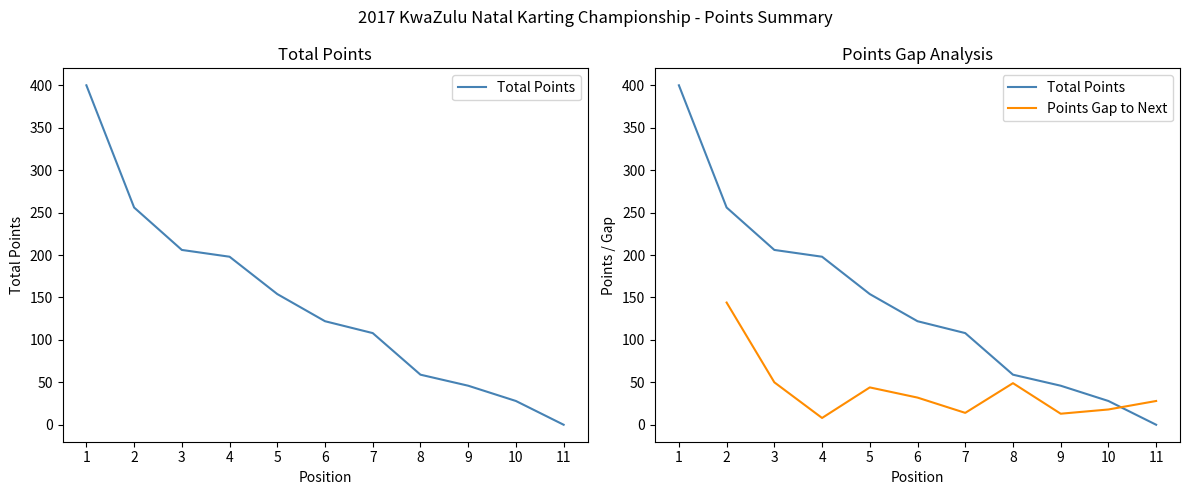

Reading left to right, list all the values displayed in this chart.

400	256	206	198	154	122	108	59	46	28	0